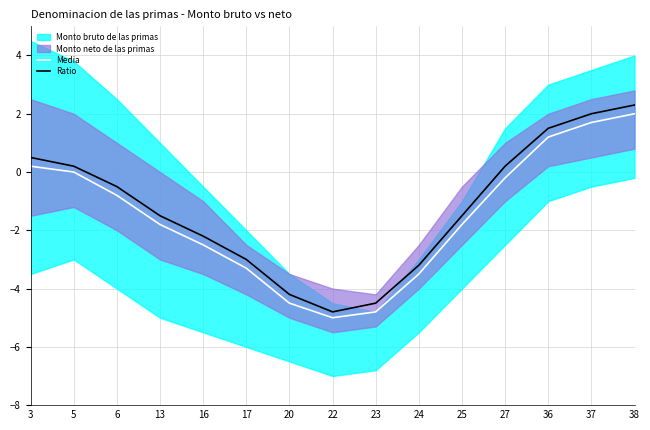

Which category has the highest value in the Media series?

38